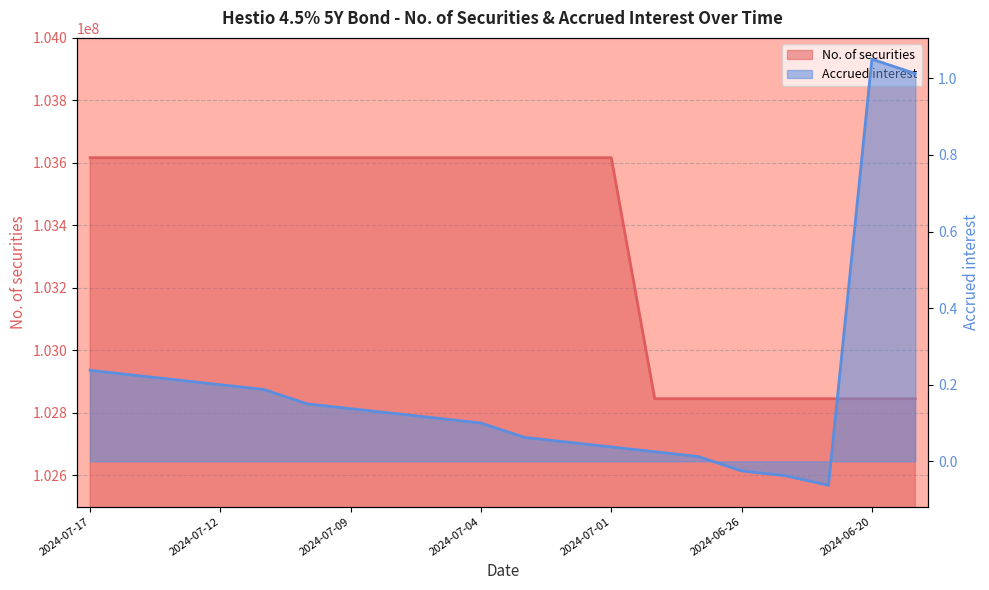

True or false: Accrued interest and No. of securities intersect in this chart.

False